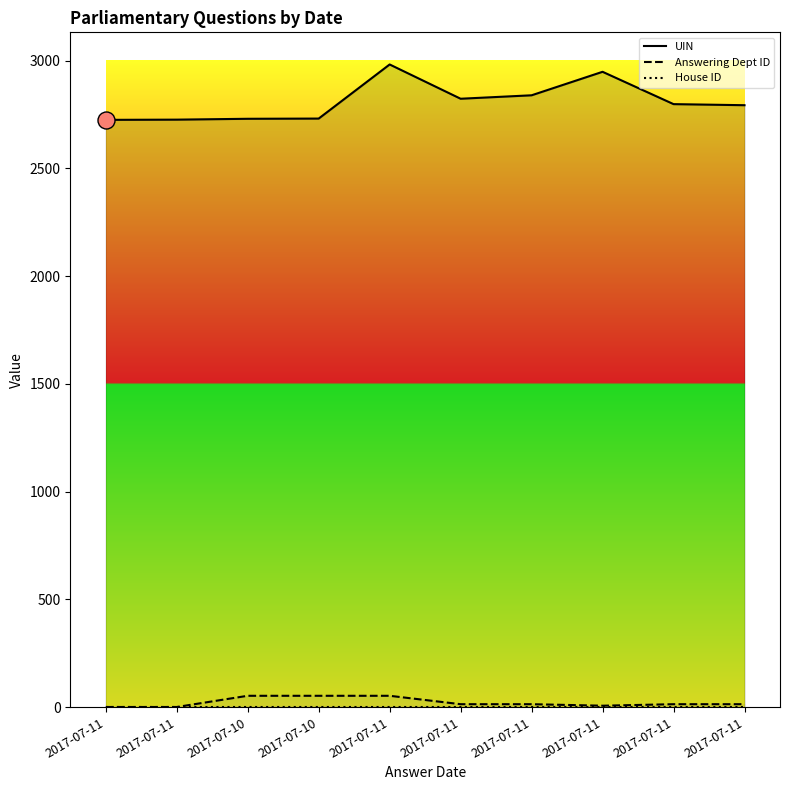

At how many categories does at least one series exceed 2070?

10